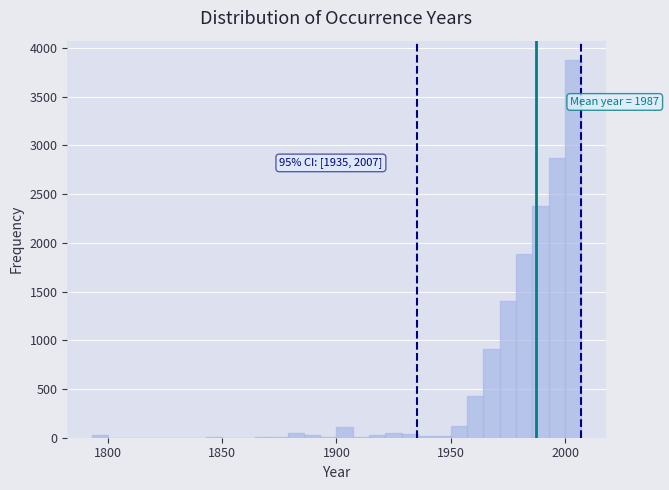

Around what value on the x-axis is the tallest bar? Give the approximate position of its centre, as read against the axis.

2005